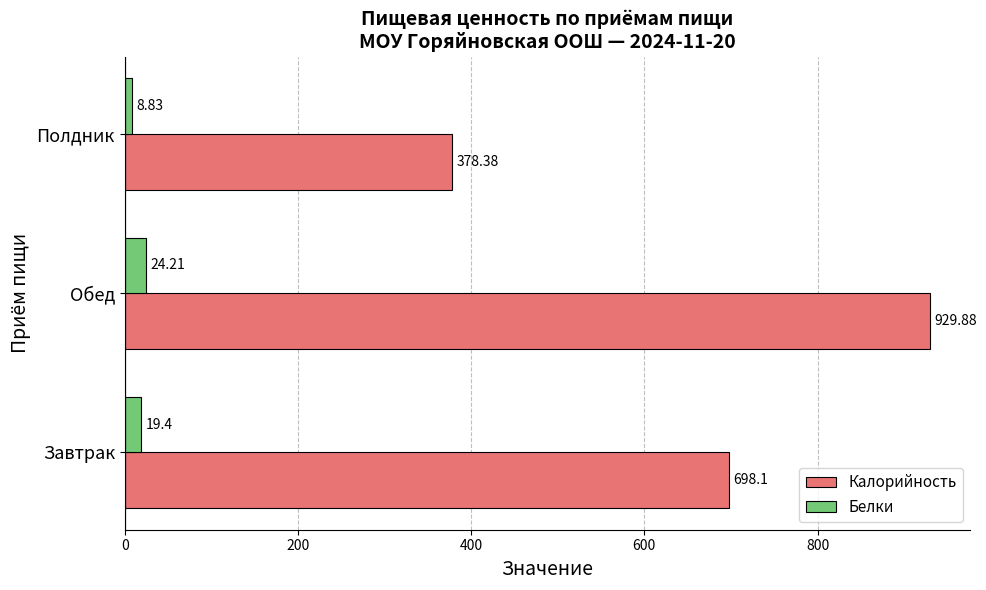

What is the difference between the maximum and minimum values in the Белки series?

15.4